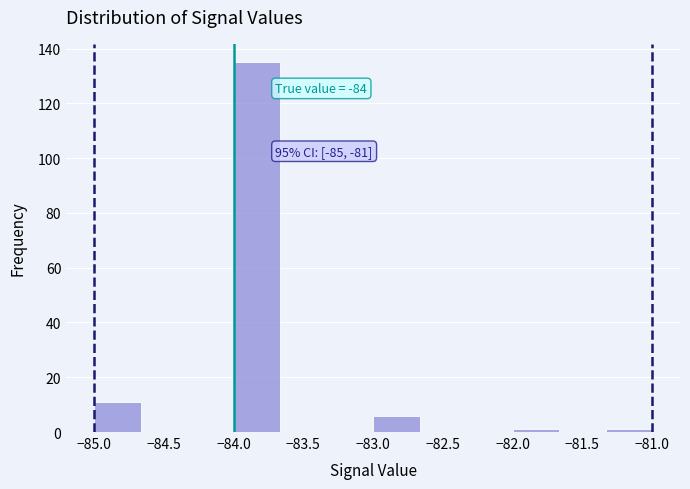

Which range on the x-axis has the tallest bar?

-84.00 to -83.65